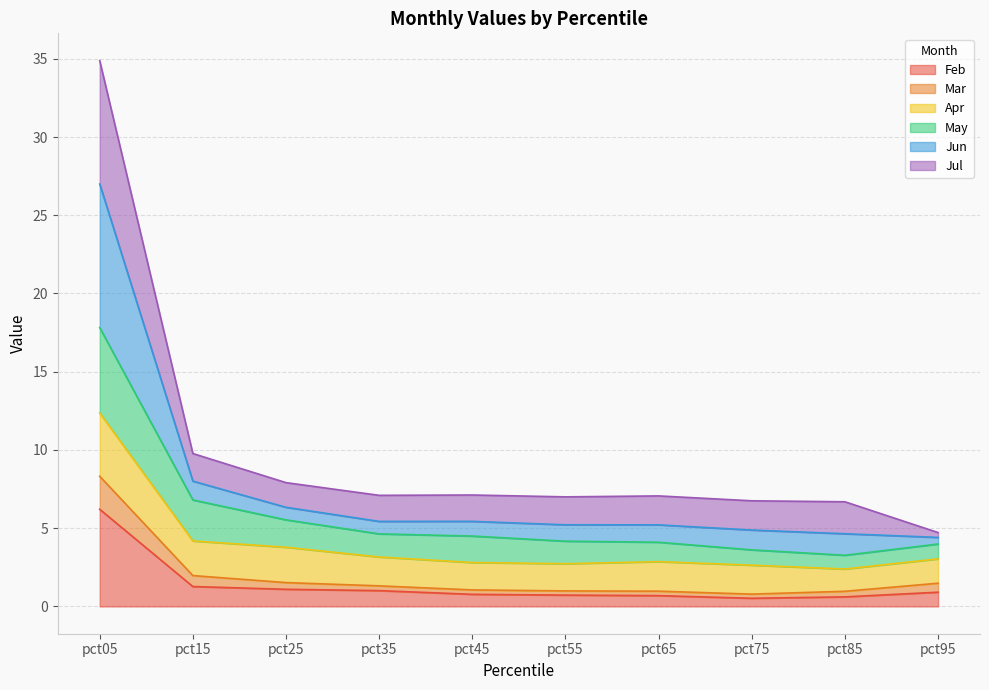

What is the maximum value for Feb?

6.2